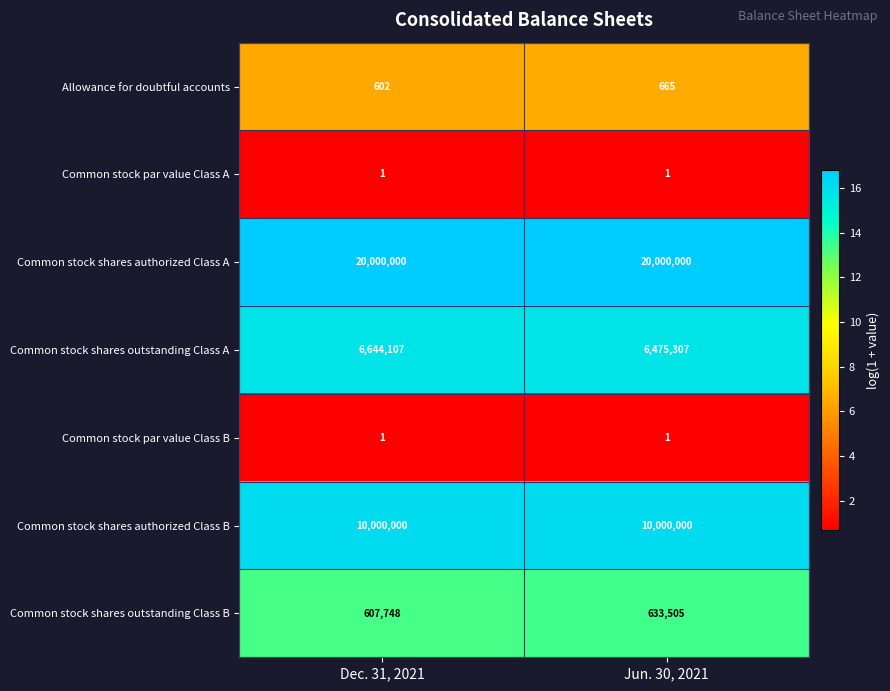

How many categories are shown in the chart?

2